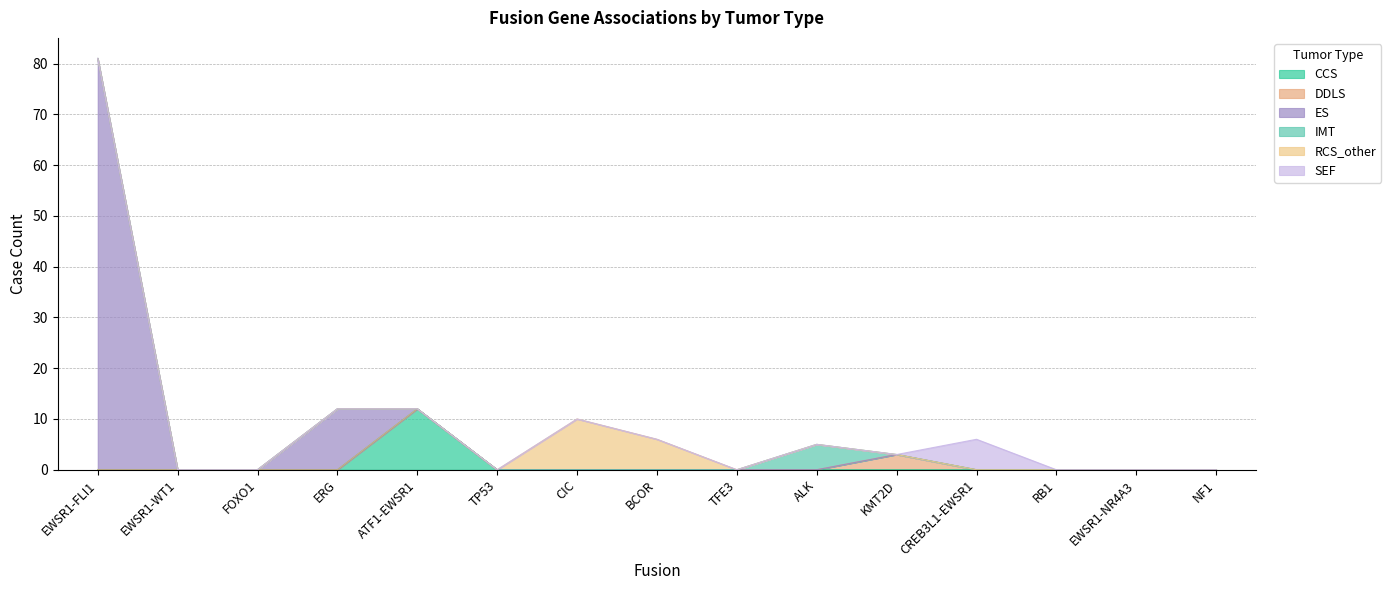

Reading right to left, list all the values displayed in this chart.

CCS: 0	0	0	0	0	0	0	0	0	0	12	0	0	0	0
DDLS: 0	0	0	0	3	0	0	0	0	0	0	0	0	0	0
ES: 0	0	0	0	0	0	0	0	0	0	0	12	0	0	81
IMT: 0	0	0	0	0	5	0	0	0	0	0	0	0	0	0
RCS_other: 0	0	0	0	0	0	0	6	10	0	0	0	0	0	0
SEF: 0	0	0	6	0	0	0	0	0	0	0	0	0	0	0